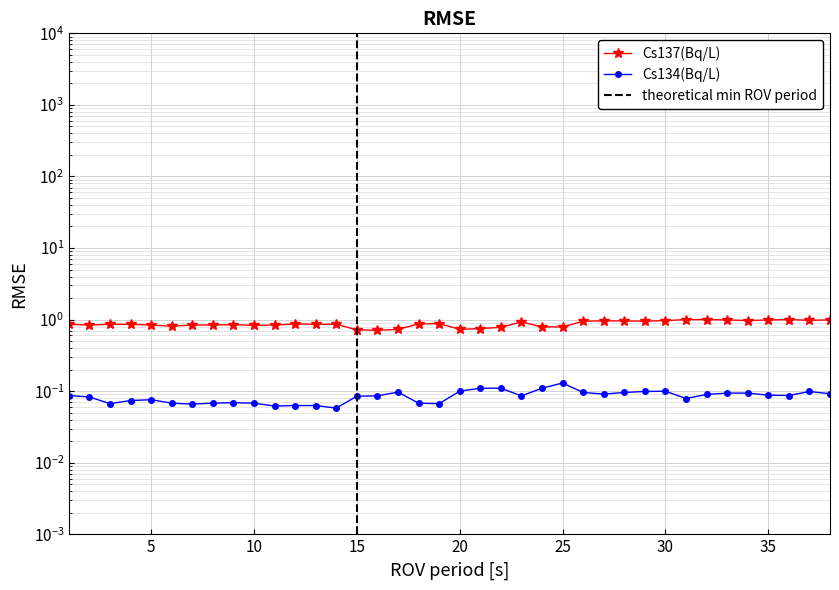

Does the chart display data point markers on the line(s)?

Yes